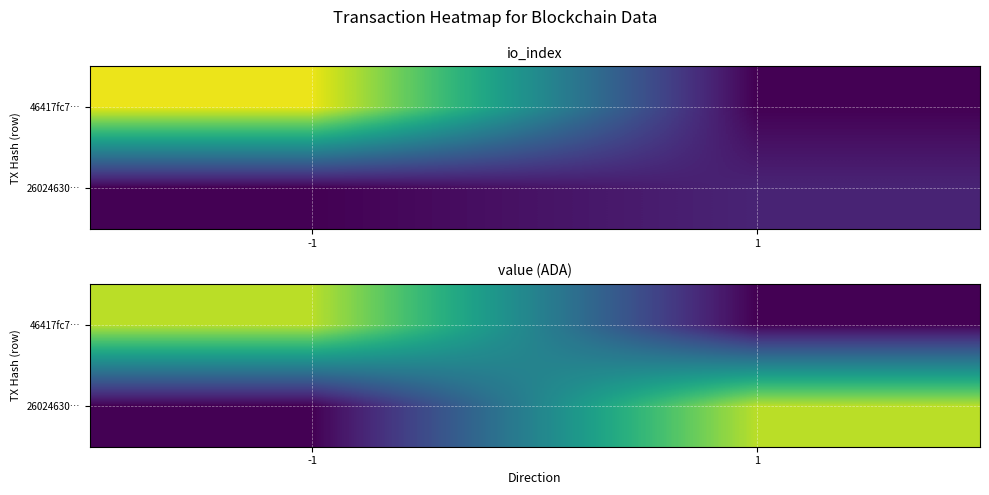

At which category does the chart reach its minimum across all series?

1